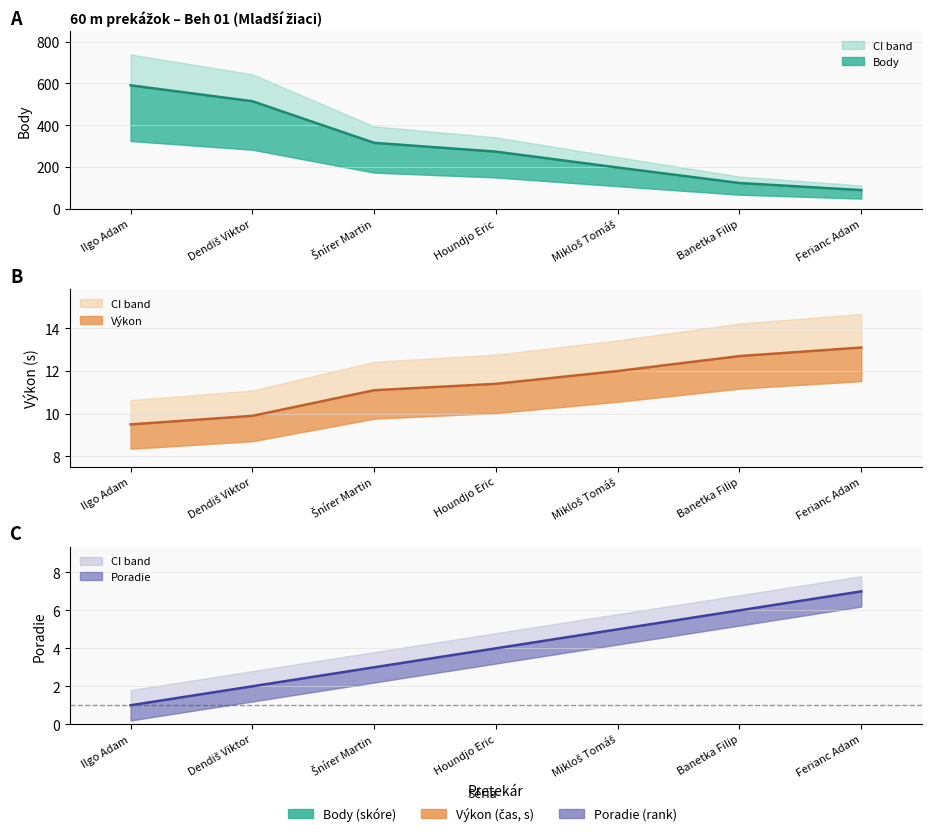

Rank the series by their maximum value, from highest to lowest.

Body (line), Výkon (line), Poradie (line)